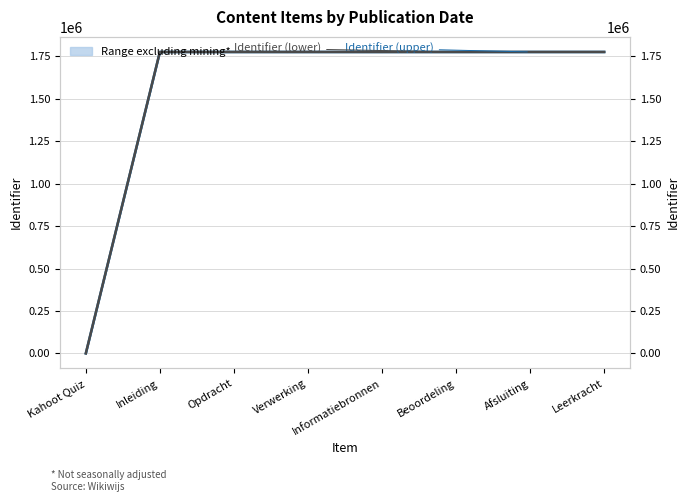

Is this an area chart (filled region under the line)?

No